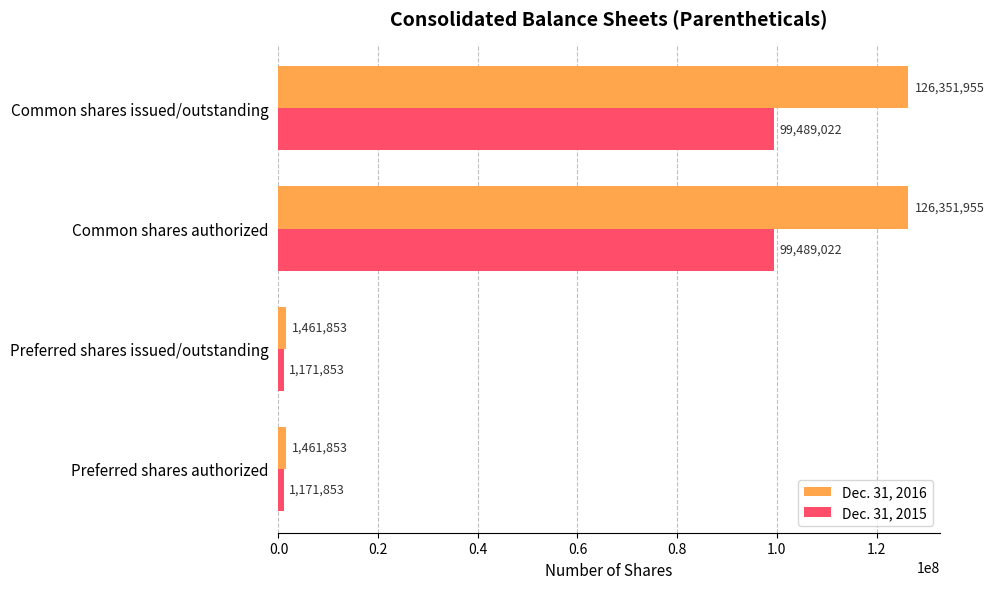

What is the spread (max minus min) of values at Common shares authorized?

26862933